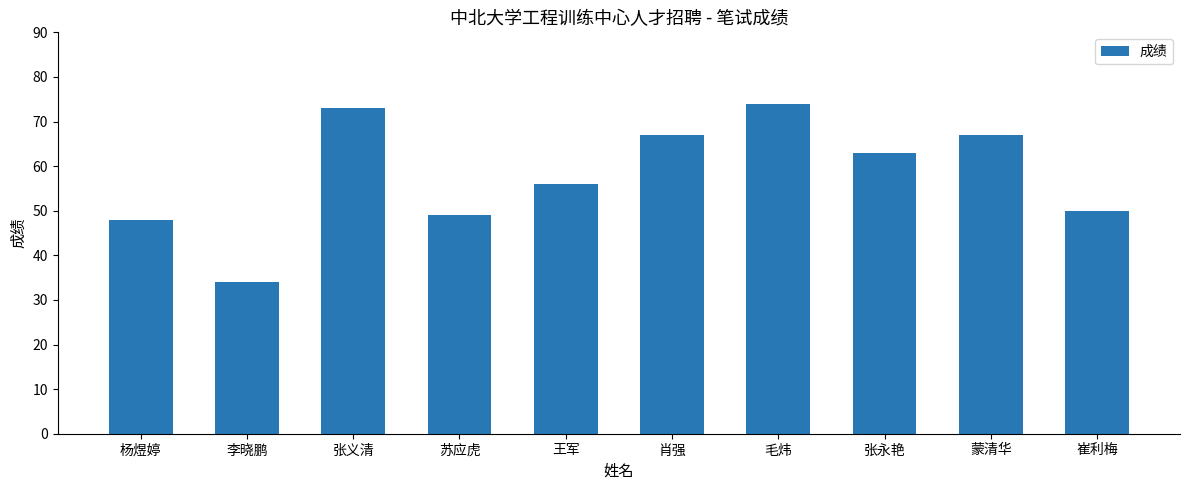

What is the minimum value shown in the chart?

34